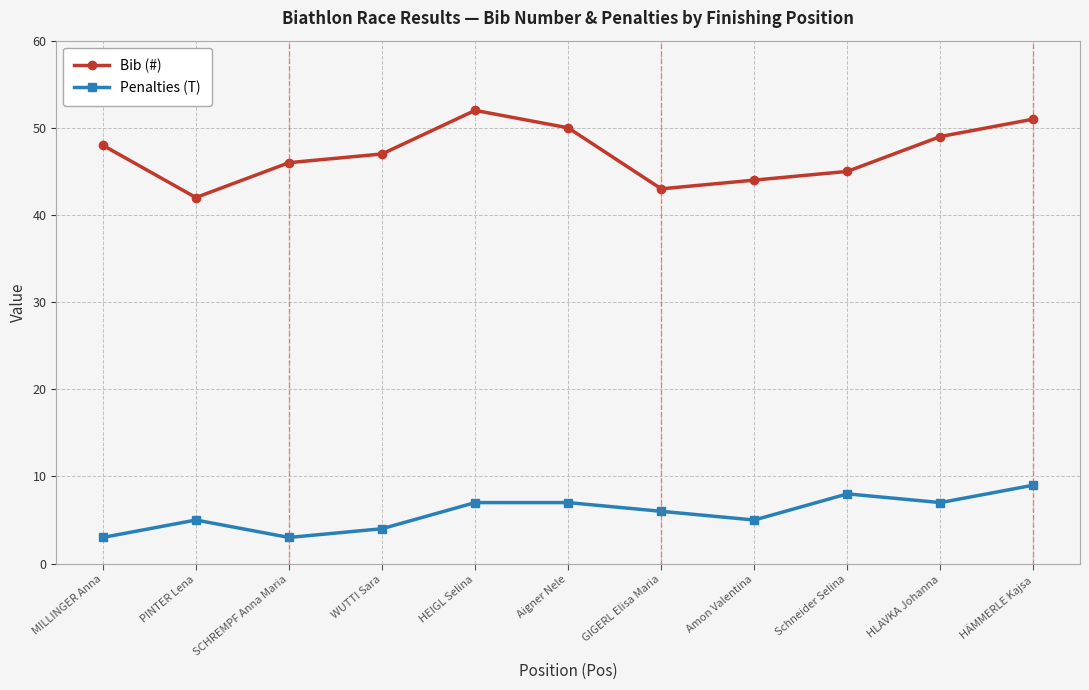

Count the number of categories in the chart.

11